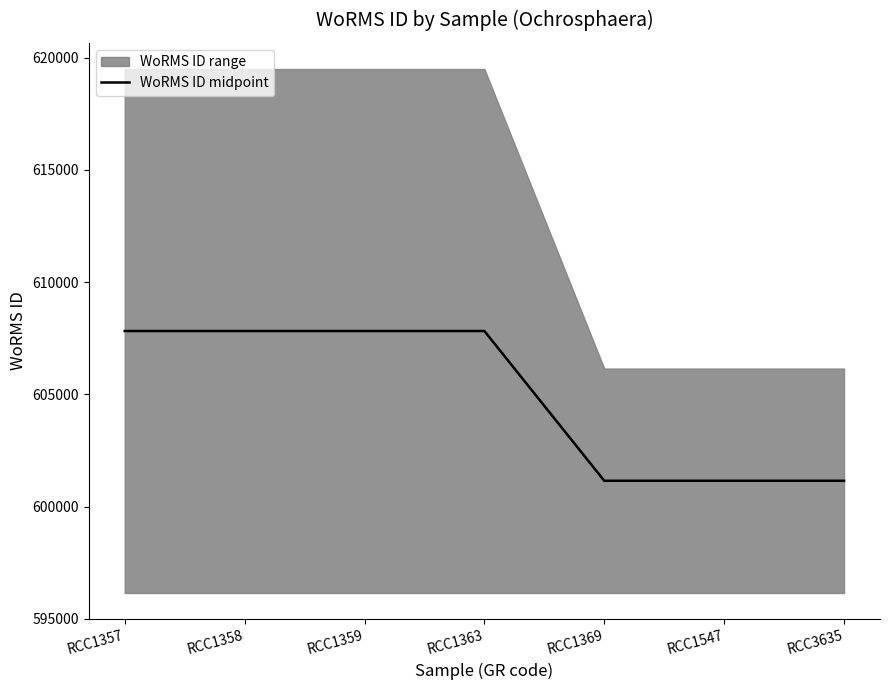

How many lines are shown in the chart?

1